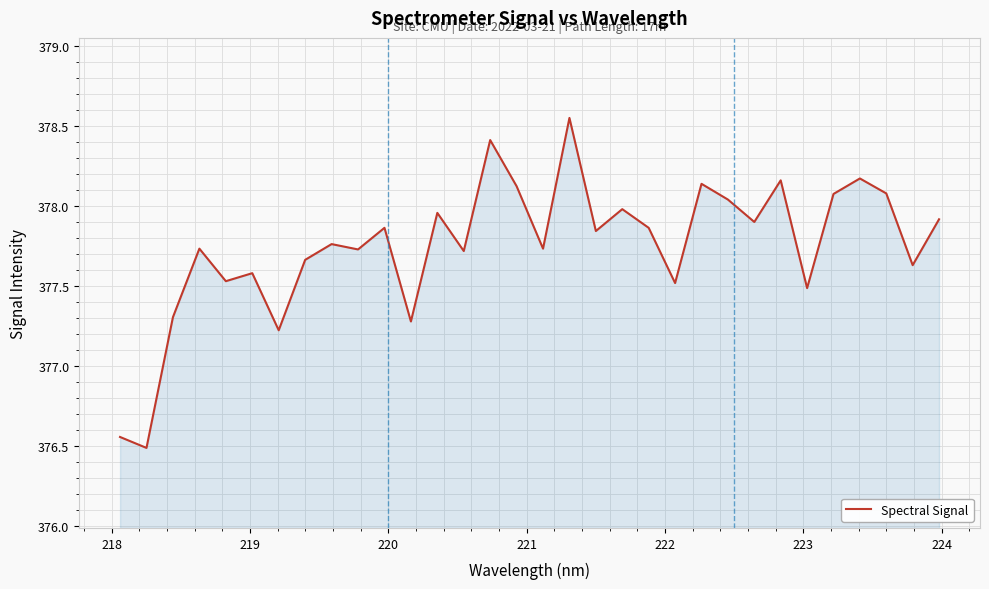

What is the difference between the maximum and minimum values?

2.1